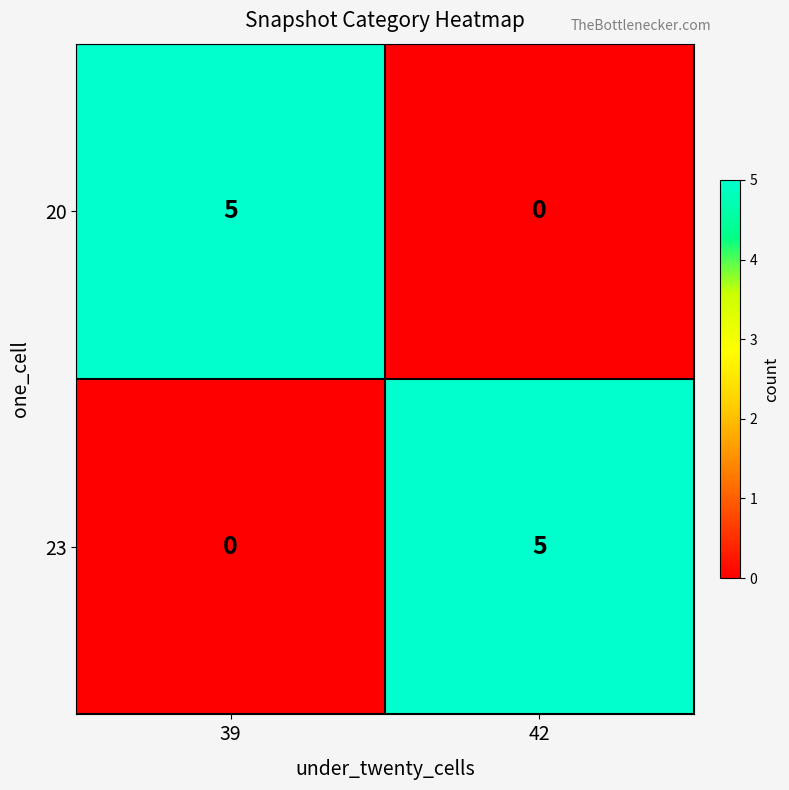

What is the difference between the highest and lowest values at 42?

5